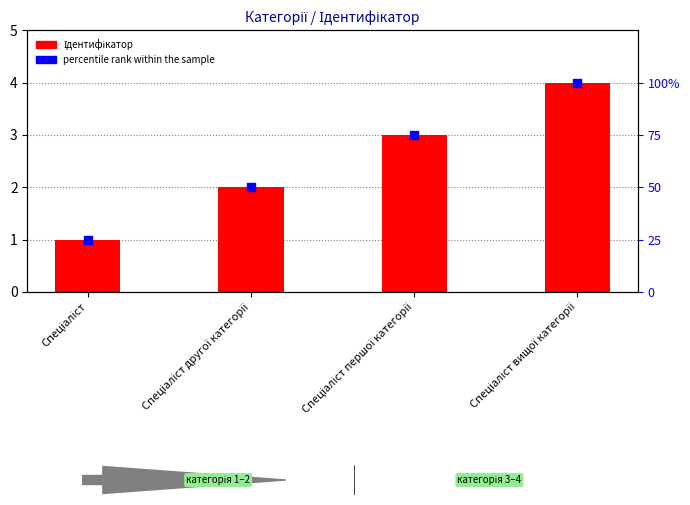

Which series has the largest total across all categories?

percentile rank within the sample